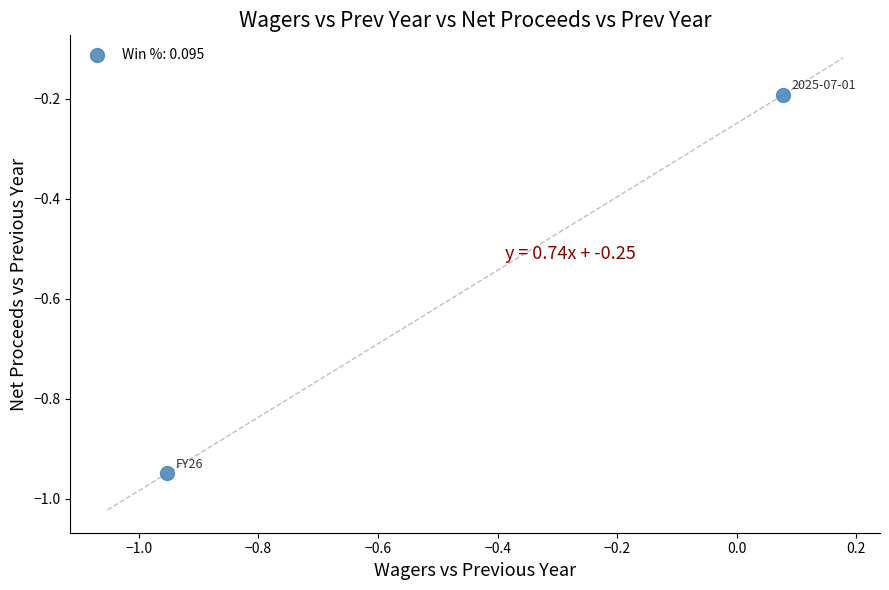

What is the average Y value?

-0.6